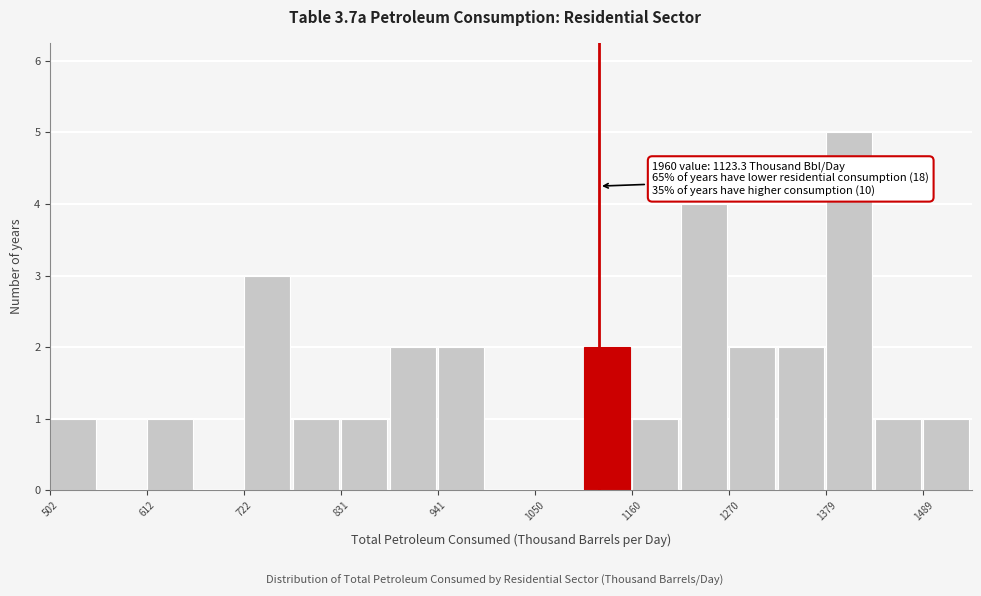

Read against the x-axis, roughly where is the centre of the tallest bar?

1400